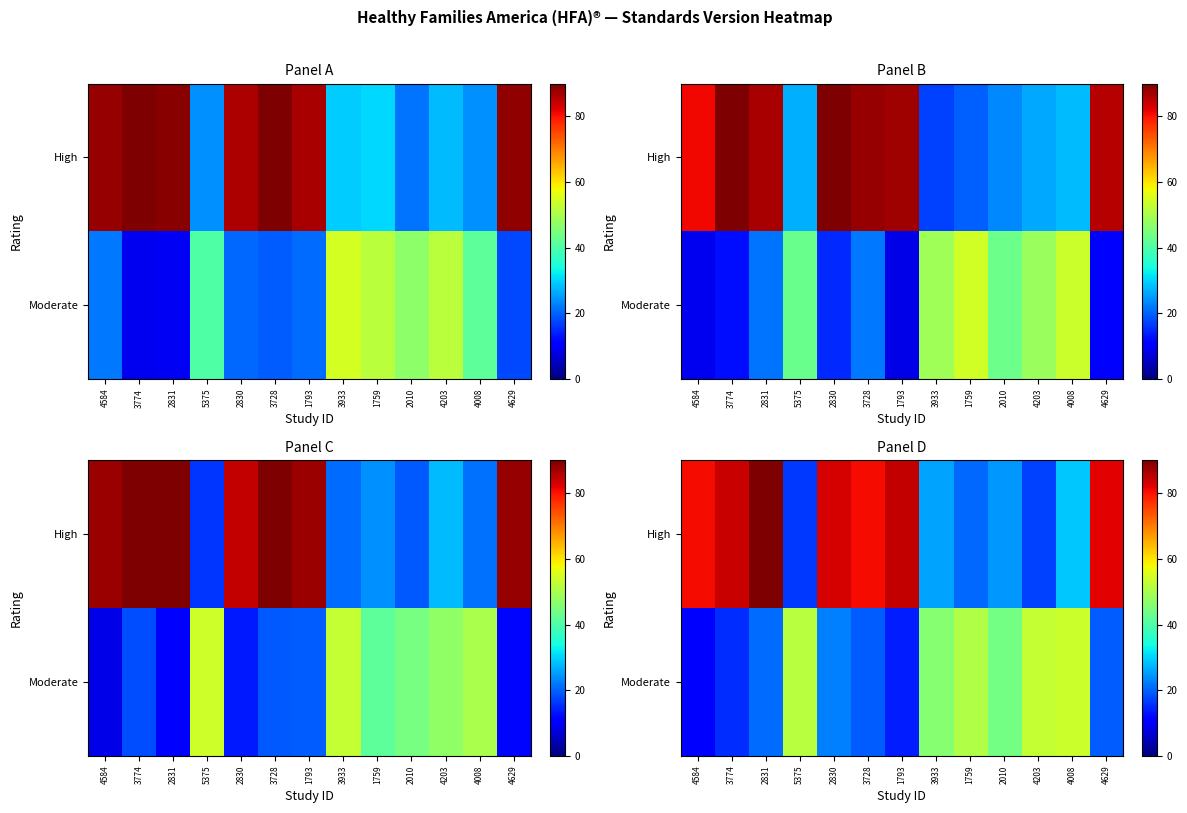

How many categories are shown in the chart?

13